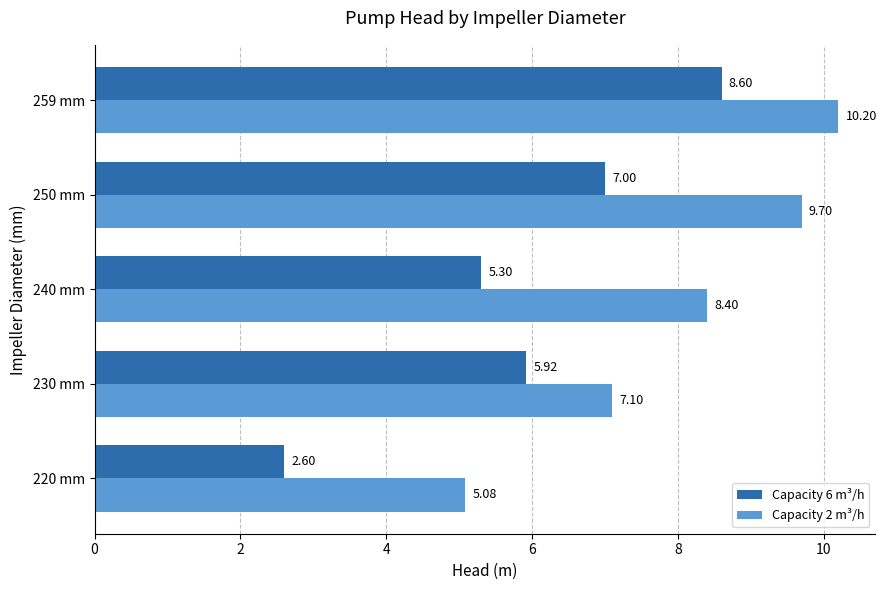

What is the difference between the highest and lowest values at 240 mm?

3.1